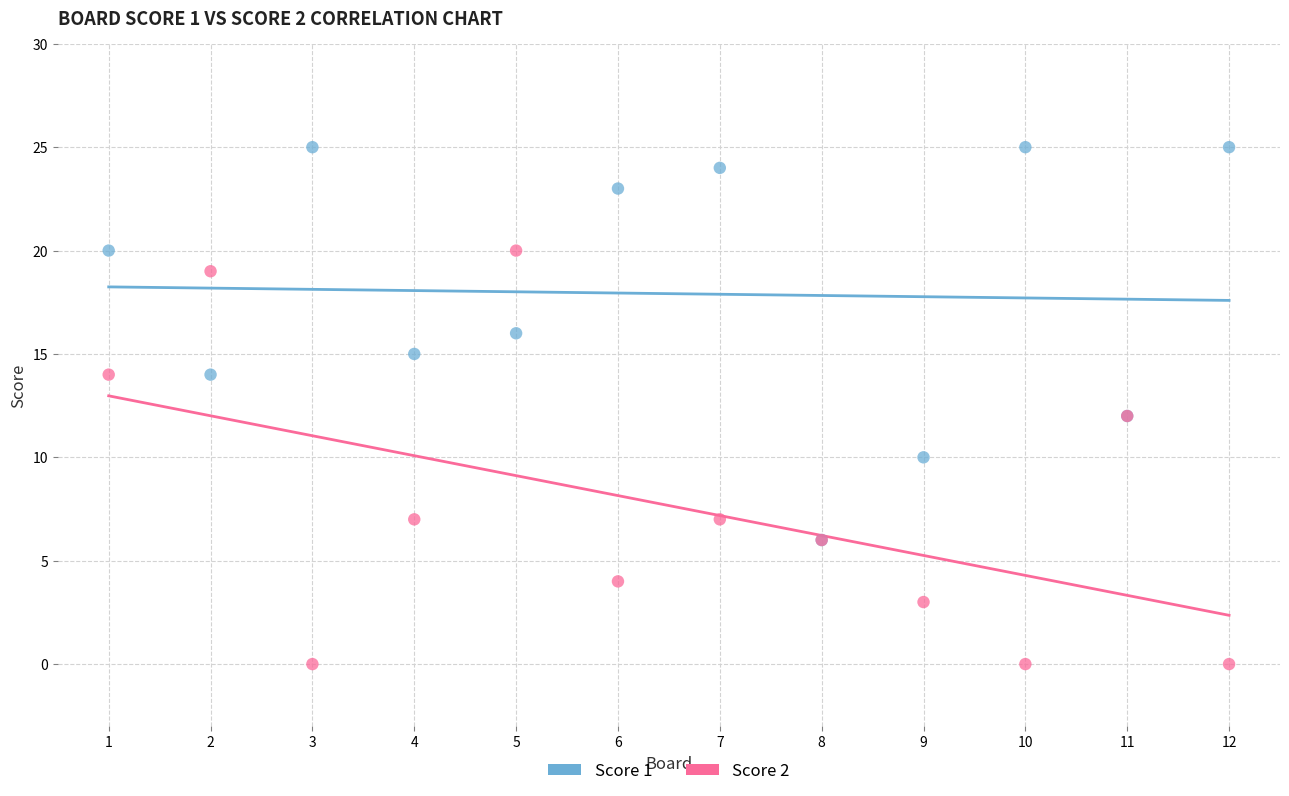

Which series has the widest spread of Y values?

Score 2